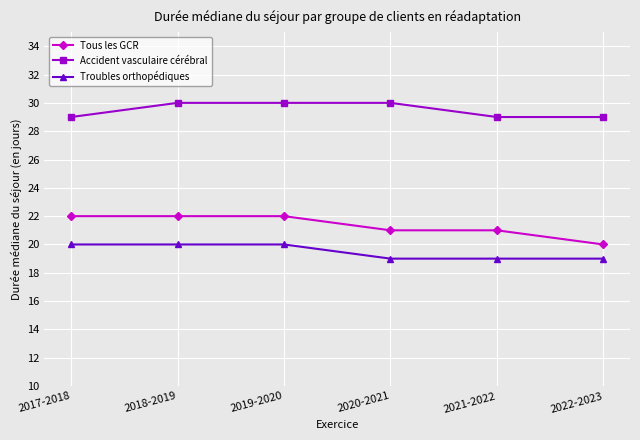

Reading left to right, list all the values displayed in this chart.

Tous les GCR: 22	22	22	21	21	20
Accident vasculaire cérébral: 29	30	30	30	29	29
Troubles orthopédiques: 20	20	20	19	19	19